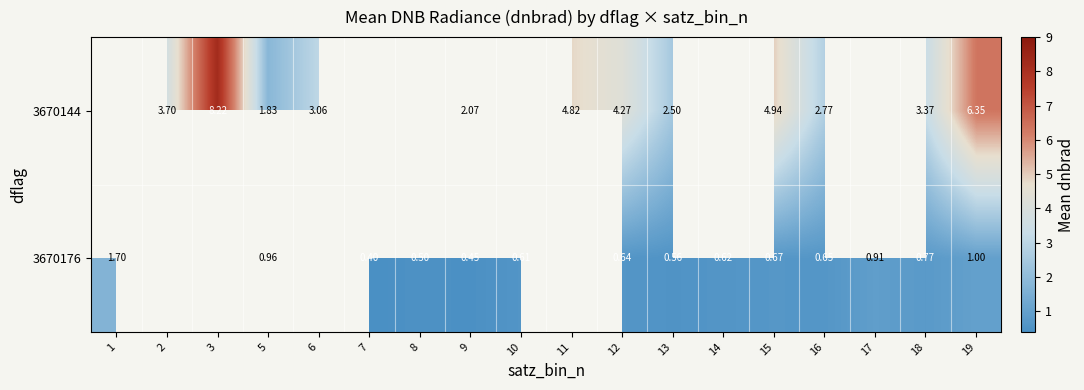

Rank the series by their maximum value, from highest to lowest.

3670144, 3670176